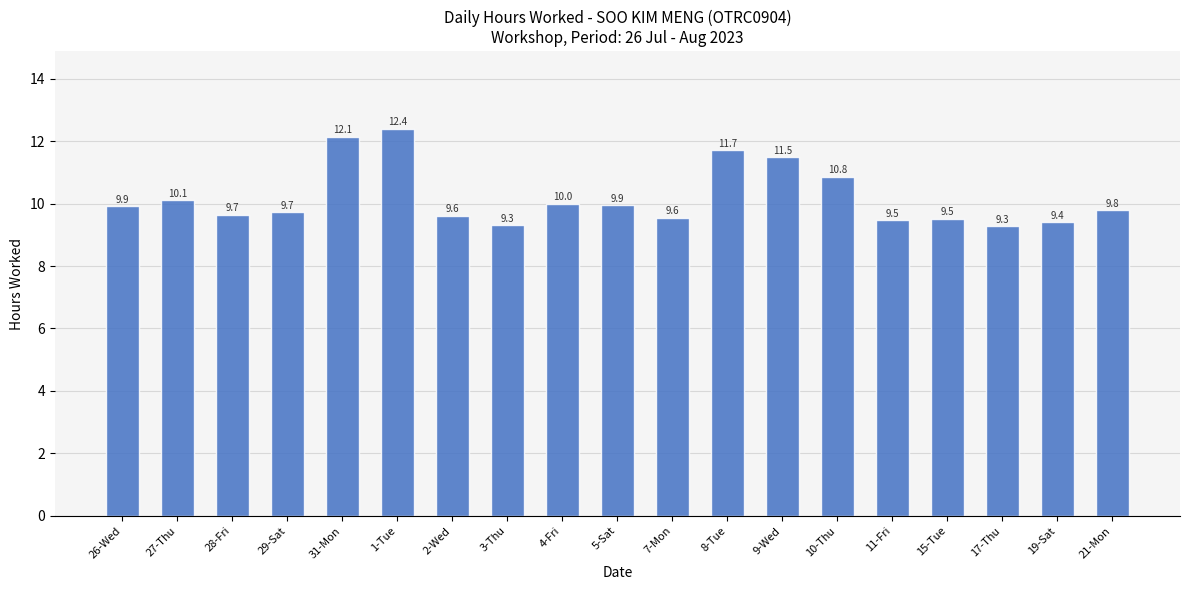

What is the change in value from 17-Thu to 21-Mon?

+0.5